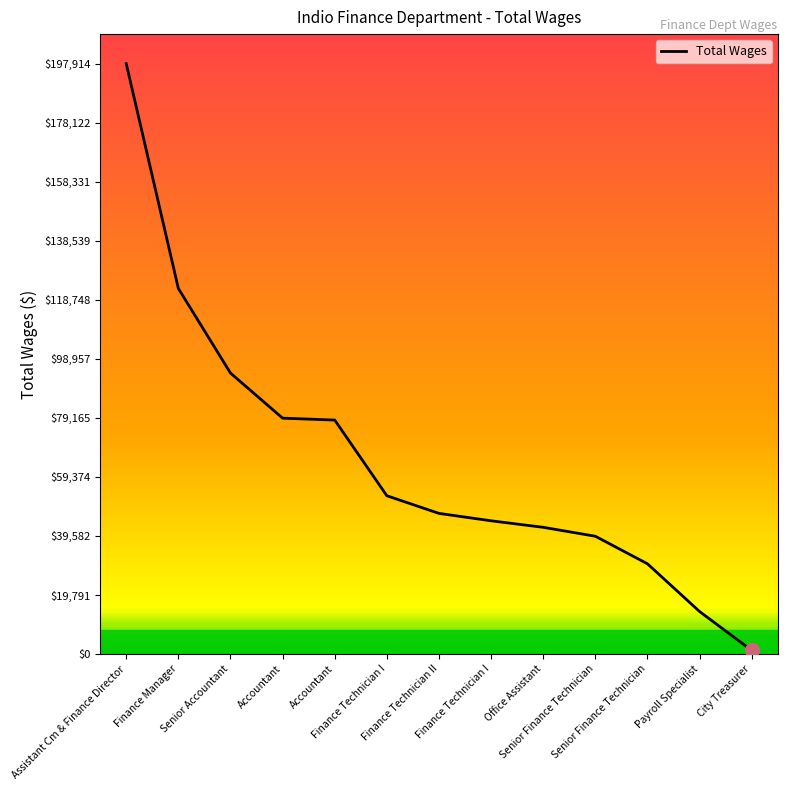

Does the chart have visible grid lines?

No